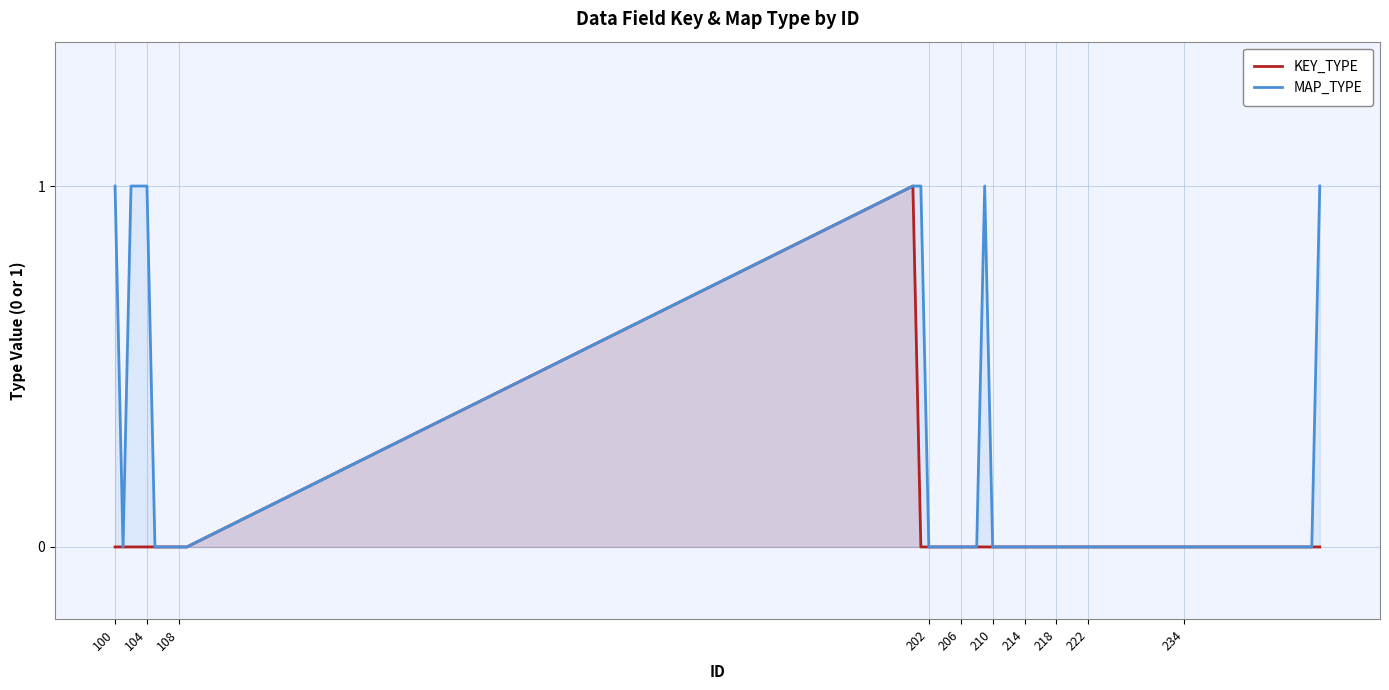

Which series has the largest range (max minus min)?

KEY_TYPE